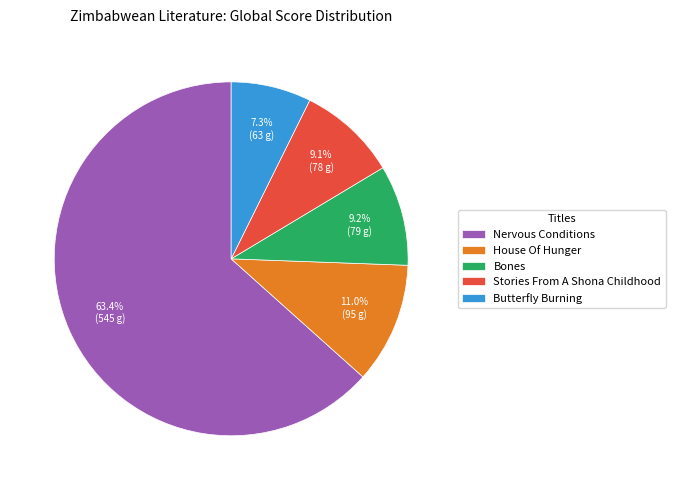

How many slices are in this pie chart?

5